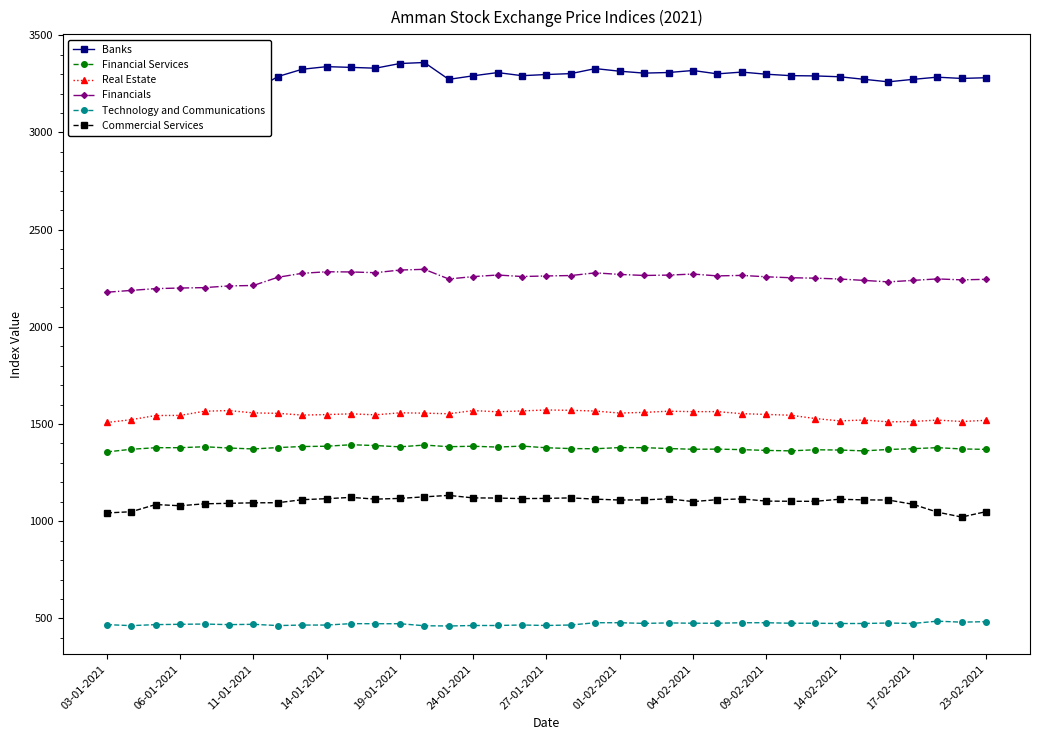

True or false: Technology and Communications and Financial Services cross at least once.

False